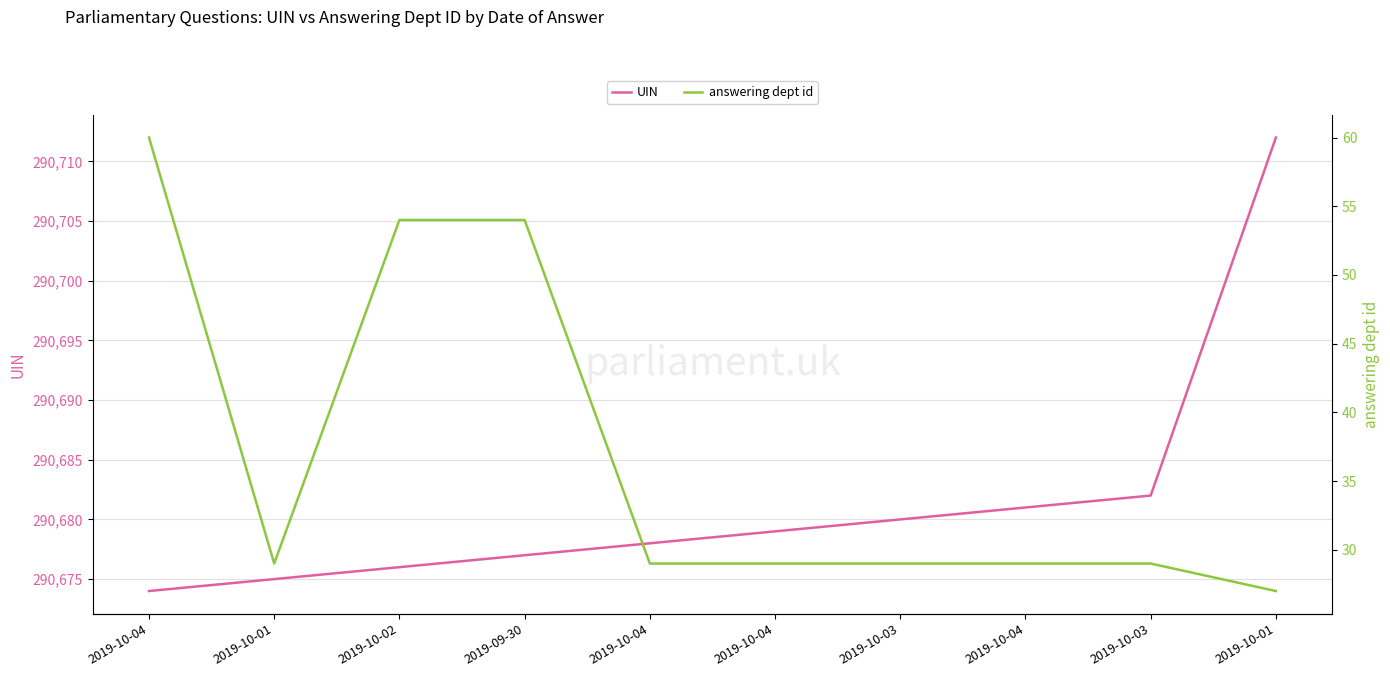

What is the sum of the answering dept id values at 2019-10-04 and 2019-10-02?

114